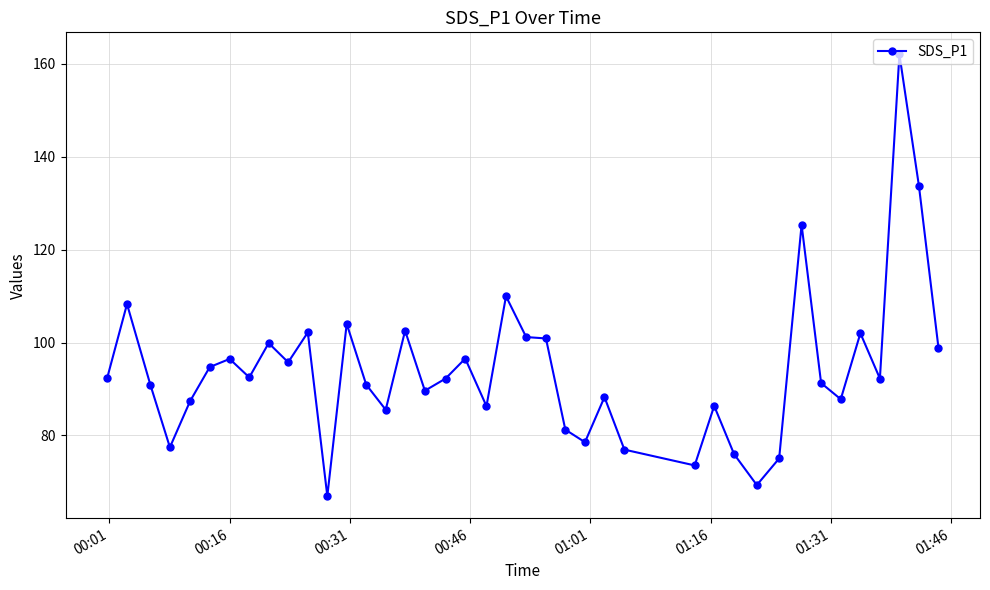

How many lines are shown in the chart?

1